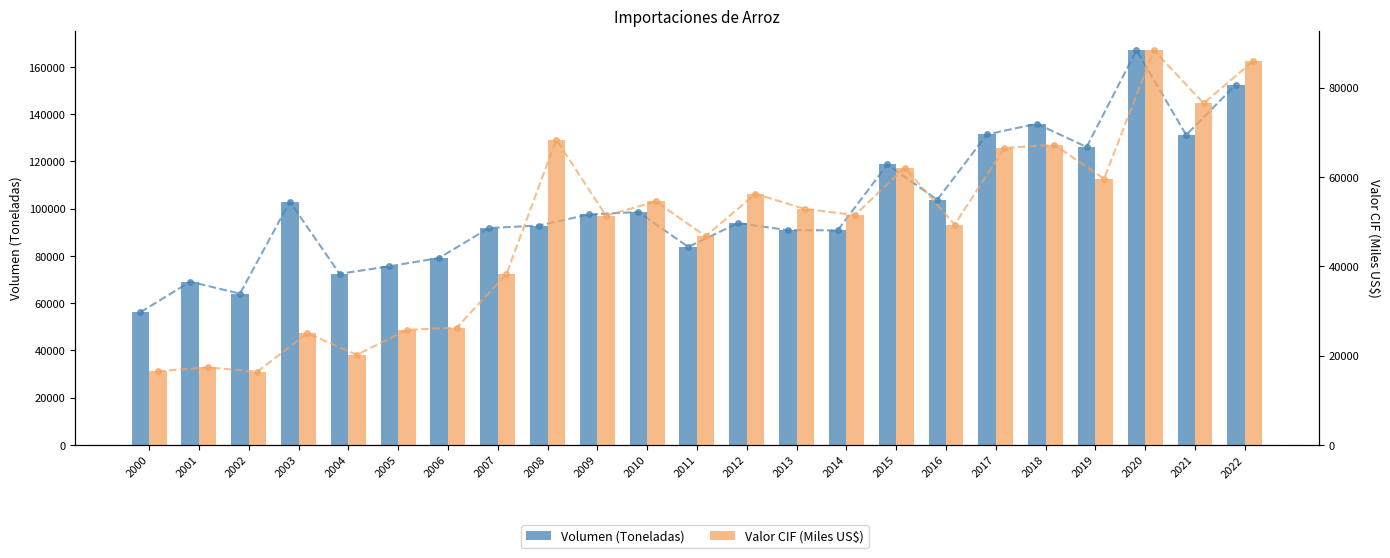

What is the total value across all series at 2021?

207697.5